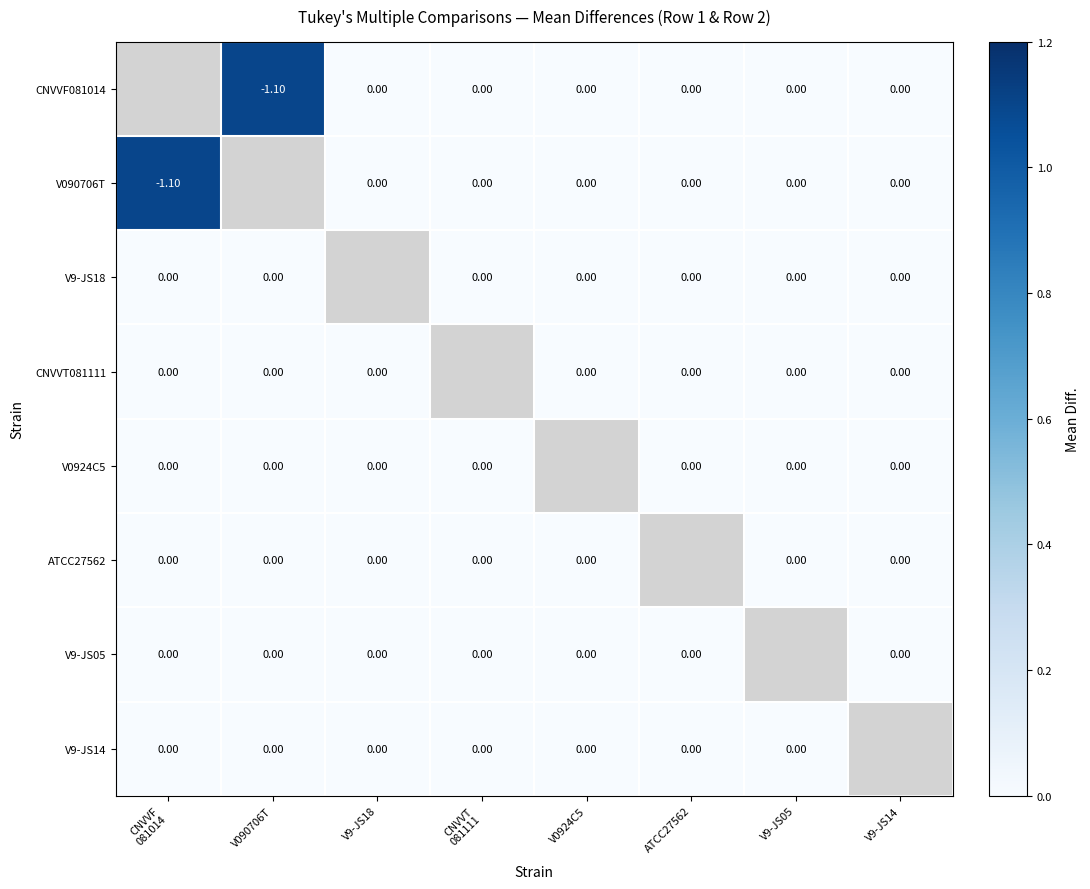

How many categories are shown in the chart?

8